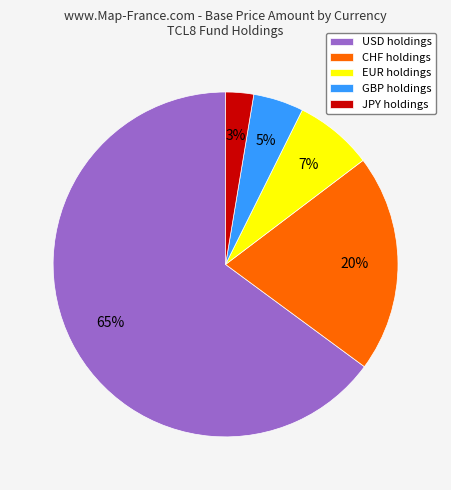

To the nearest percent, what portion does EUR holdings represent?

7%